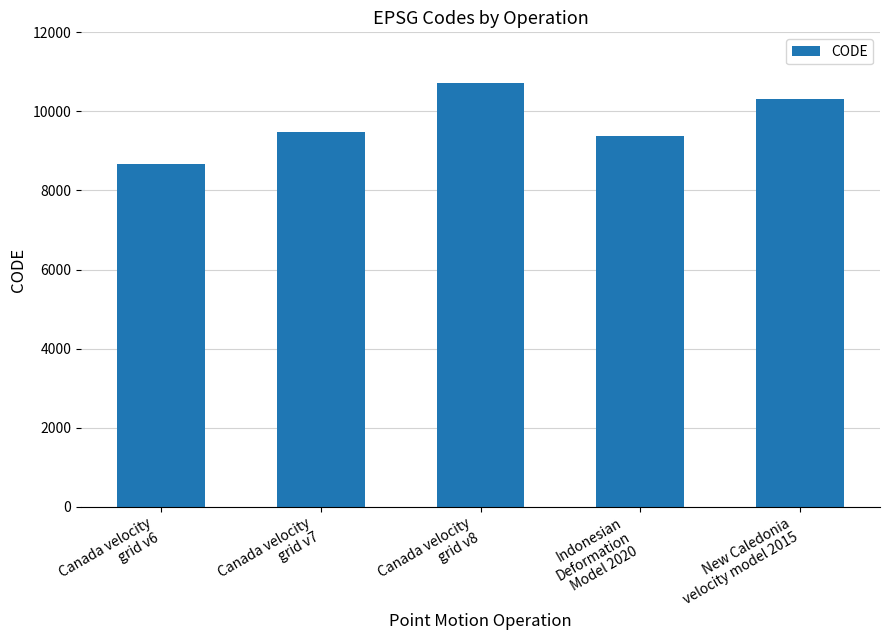

What is the change in value from Canada velocity
grid v6 to New Caledonia
velocity model 2015?

+1647